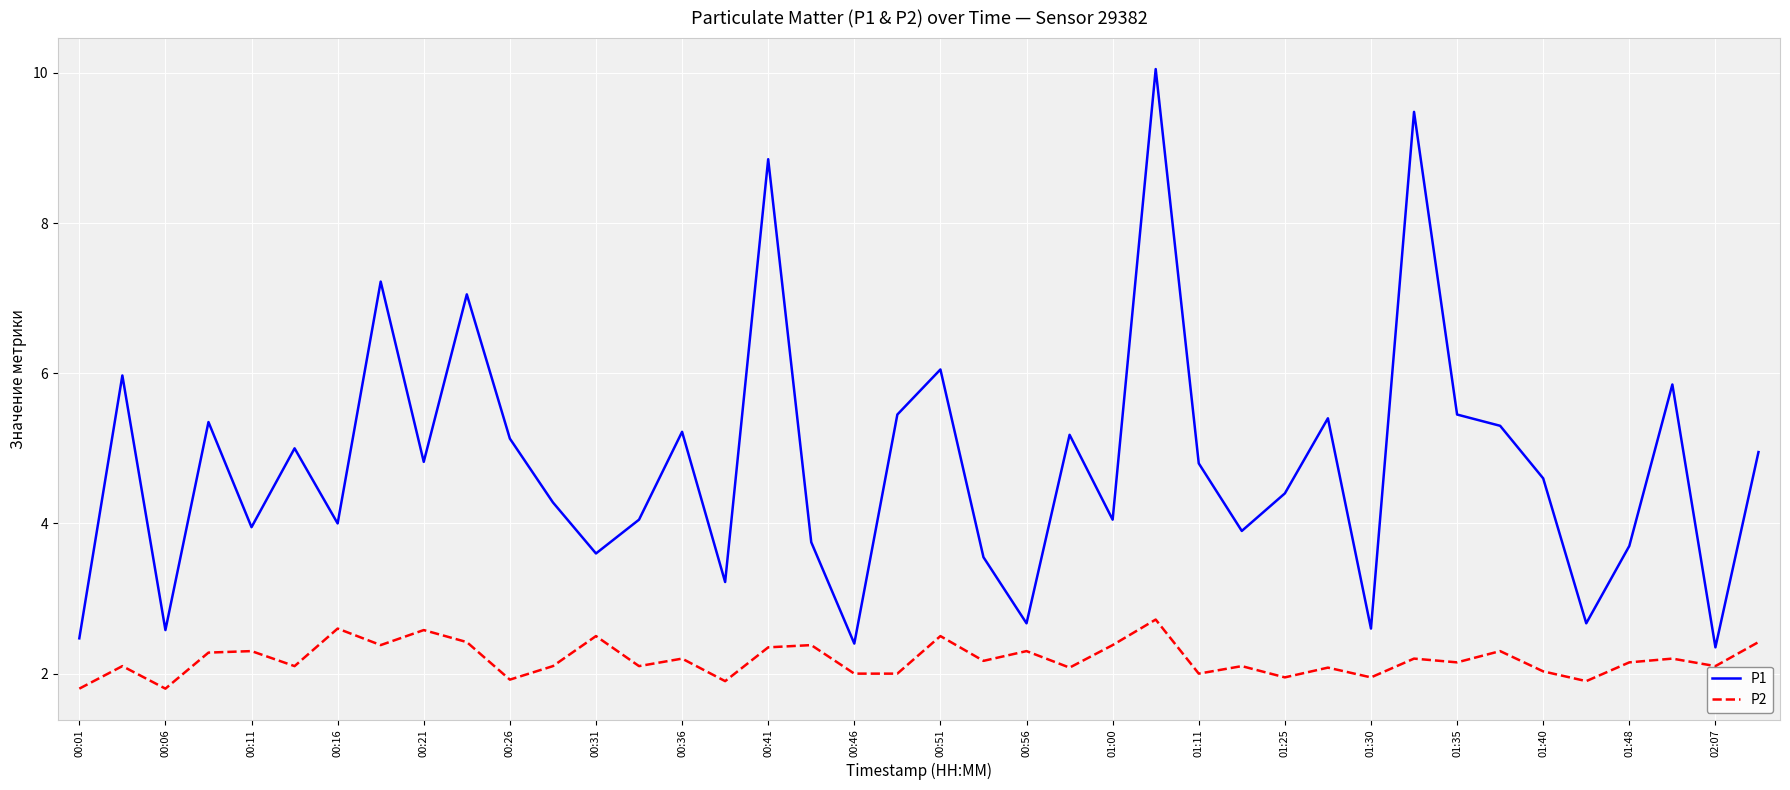

Which series has the largest total across all categories?

P1